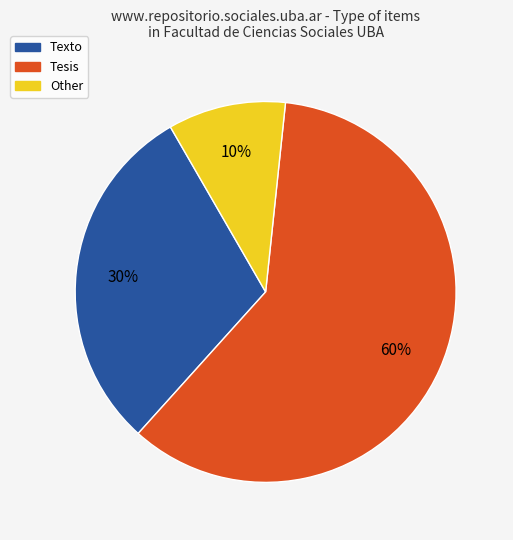

Do Other and Texto together represent more than half of the pie?

No